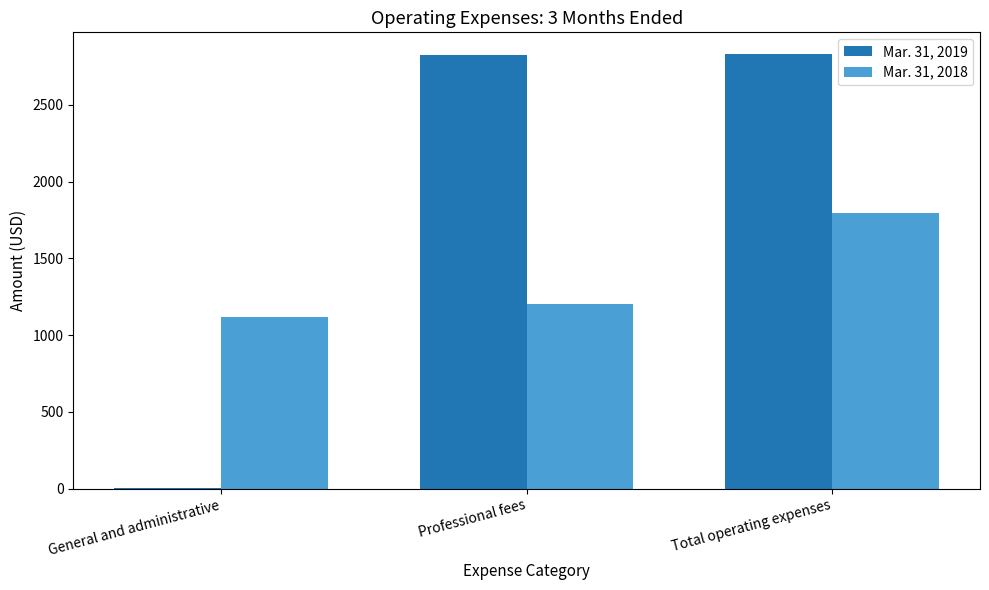

At which category is the sum across all series the highest?

Total operating expenses